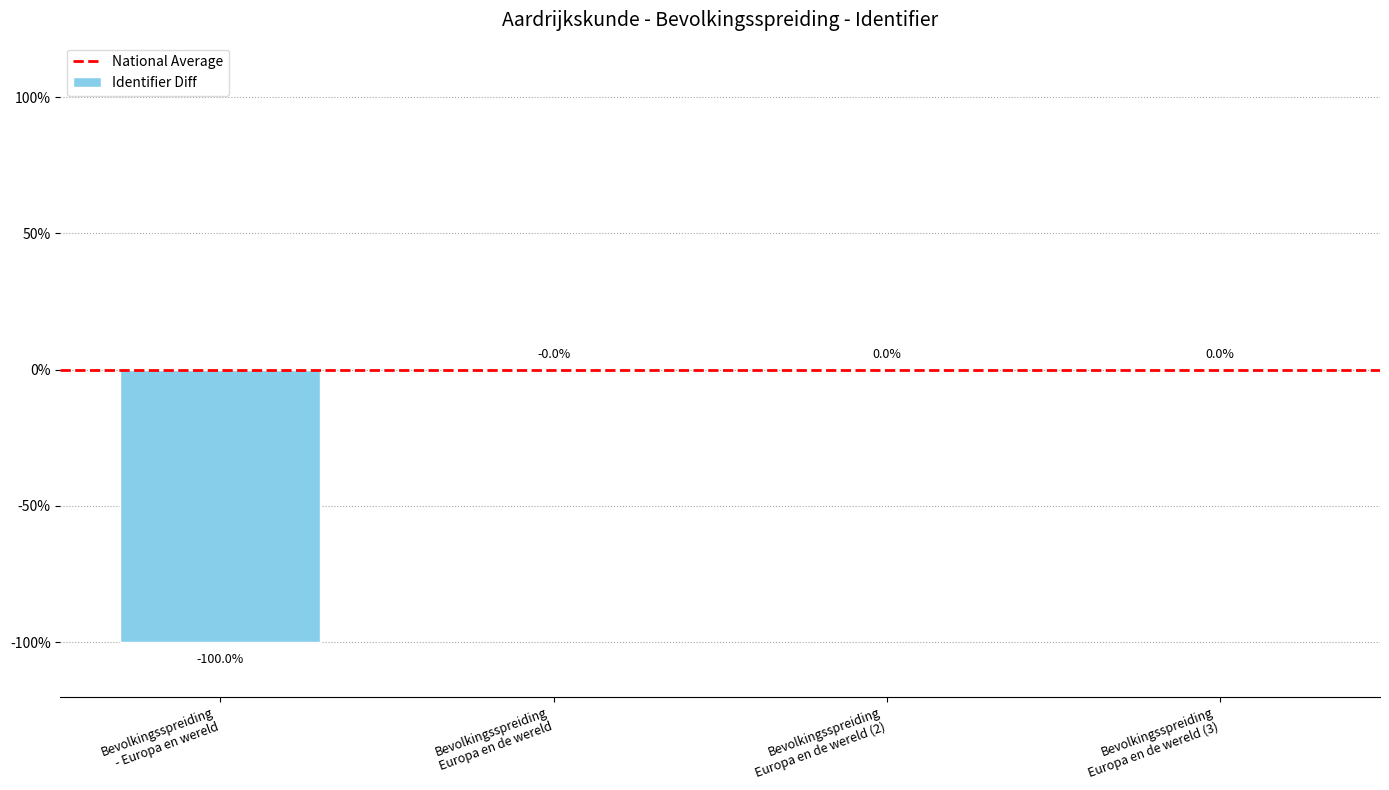

What is the sum of all values?

-100